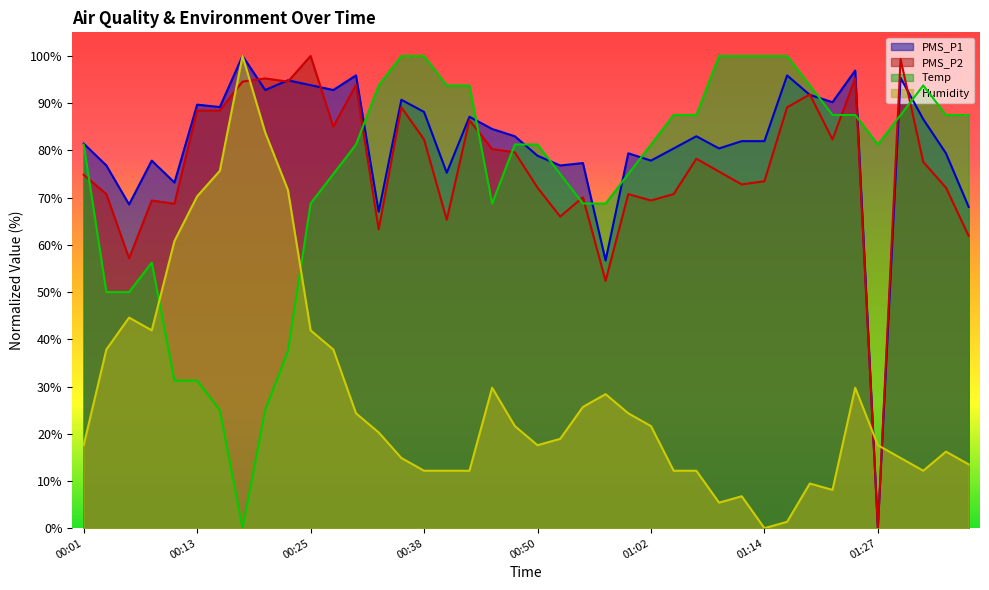

The value of Temp at 00:13 is 42.2. True or false?

False